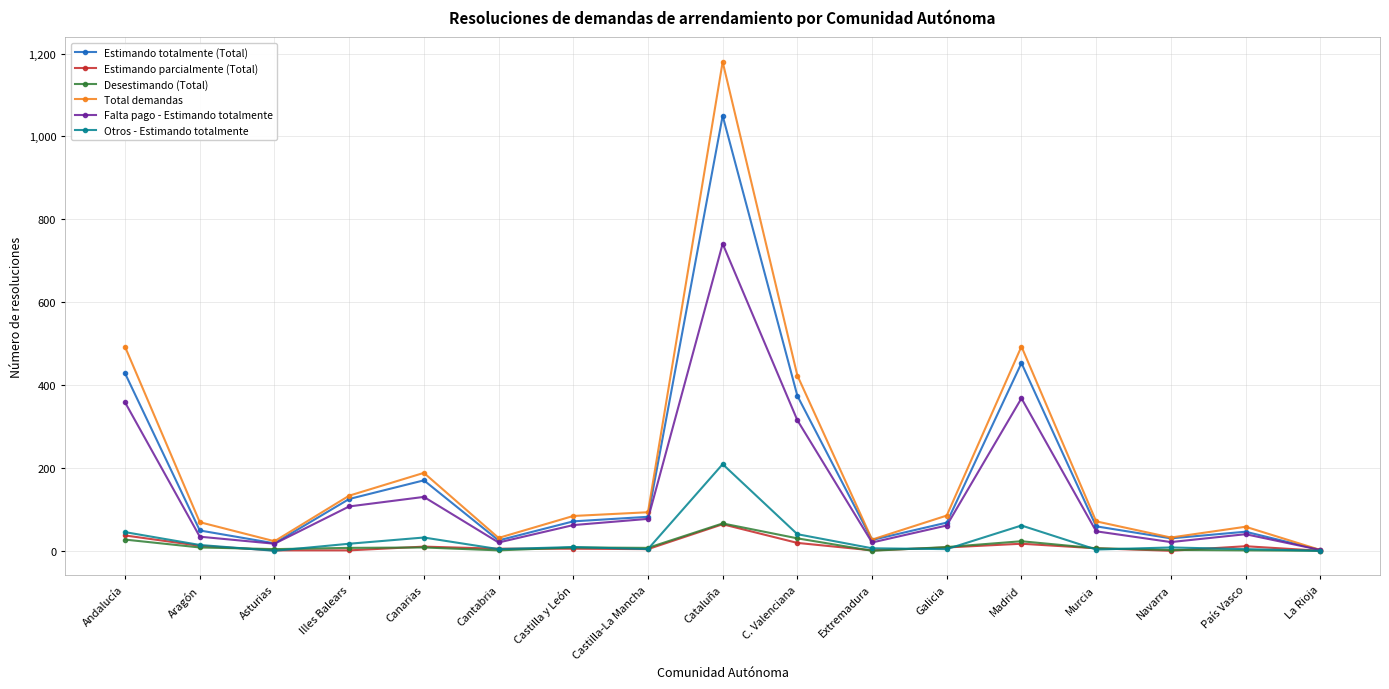

At which category does the chart reach its peak across all series?

Cataluña